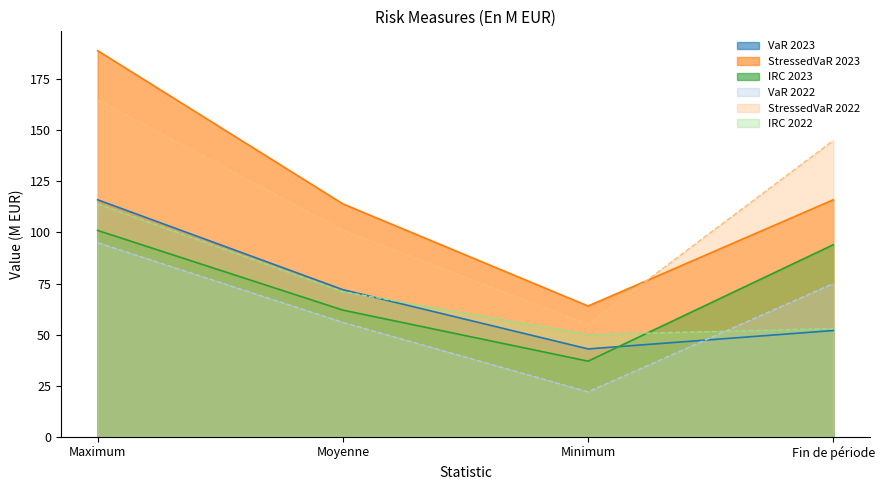

At which label does StressedVaR 2023 first exceed 116?

Maximum